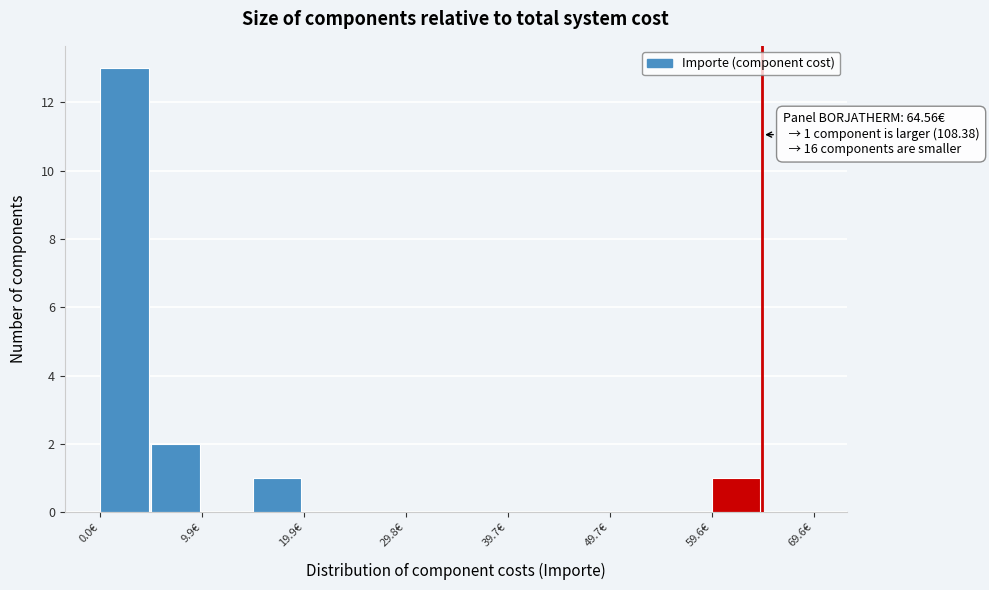

Which range on the x-axis has the tallest bar?

0 to 5